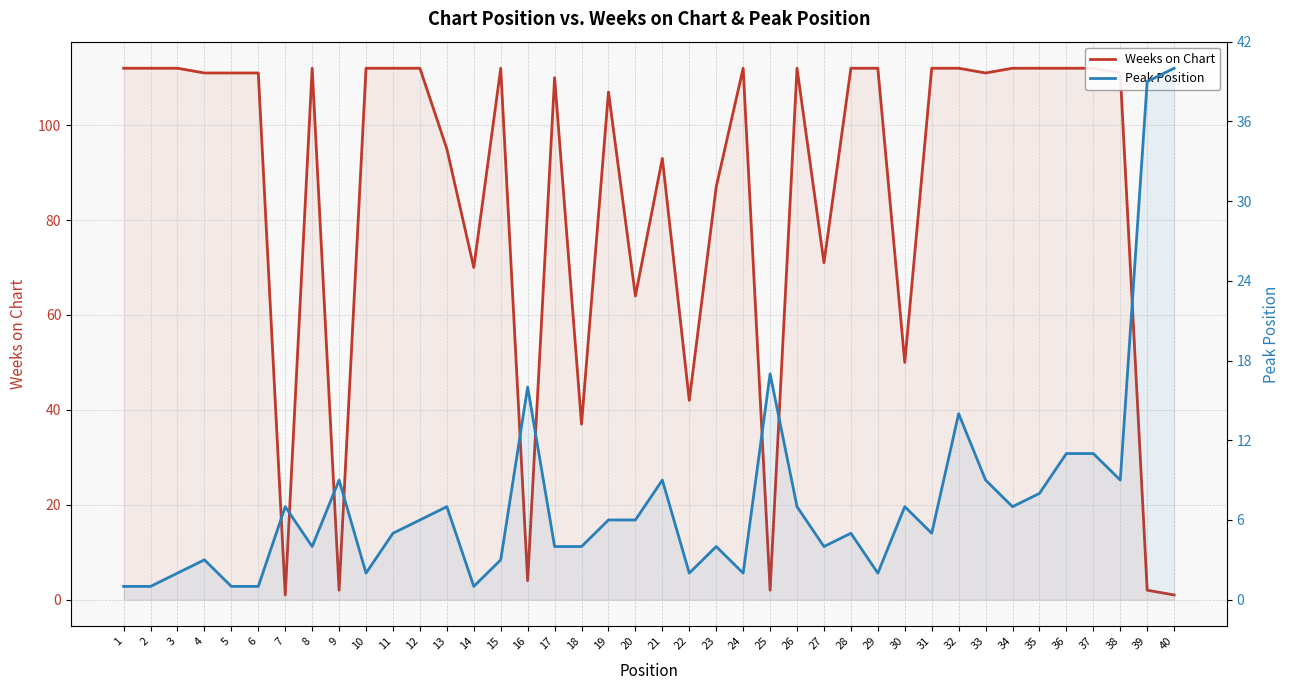

At which category does the chart reach its minimum across all series?

7